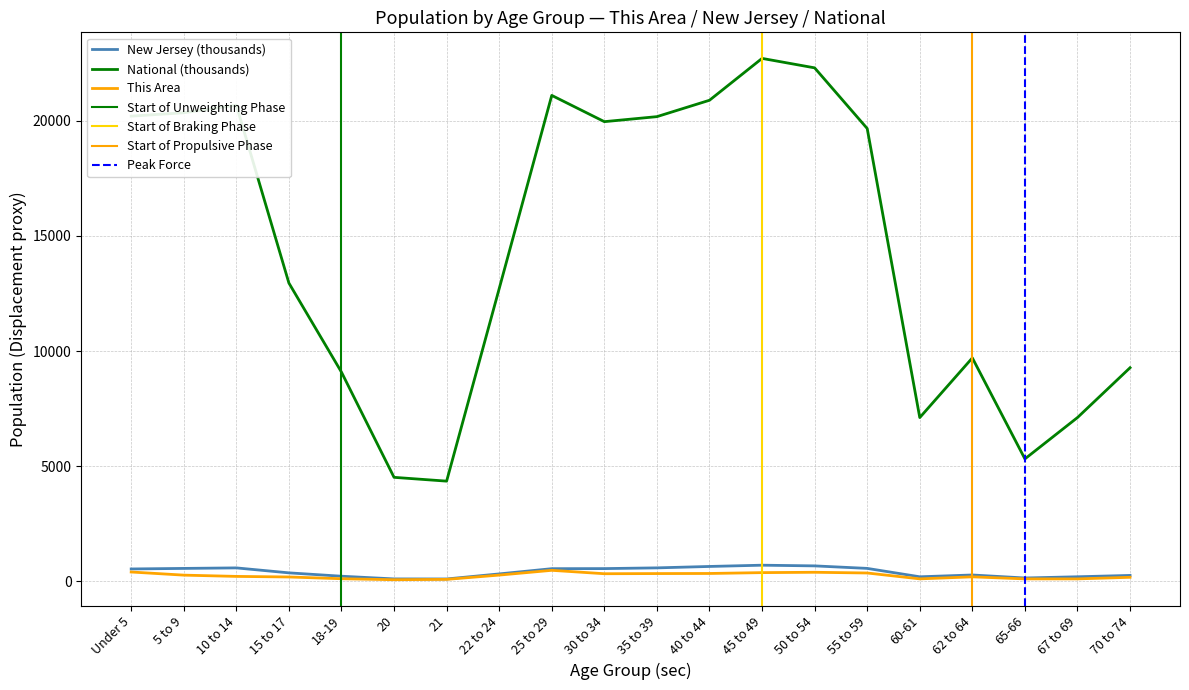

What is the difference between the maximum and minimum values in the National series?

18354.3